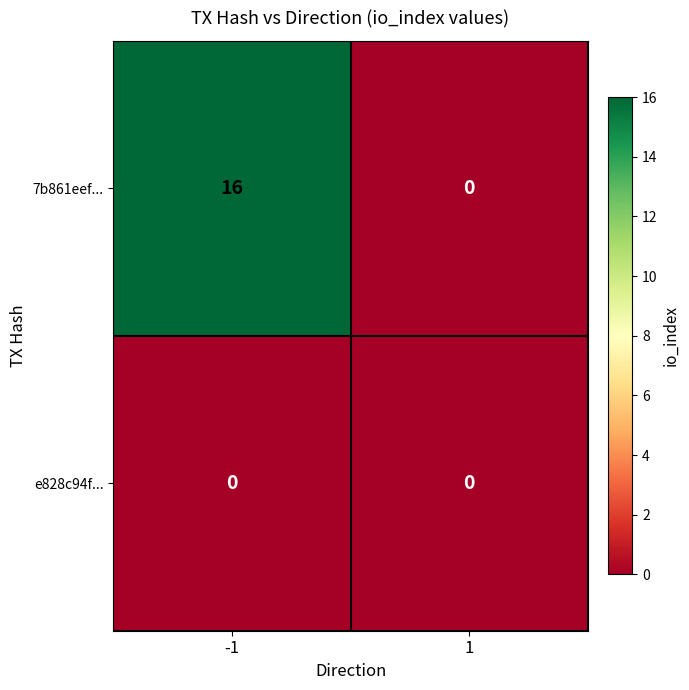

Is it true that e828c94f... equals 0 at 1?

True